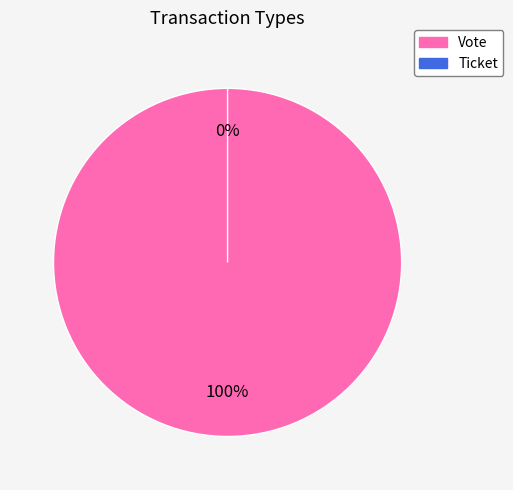

Which has a higher value, Vote or Ticket?

Vote